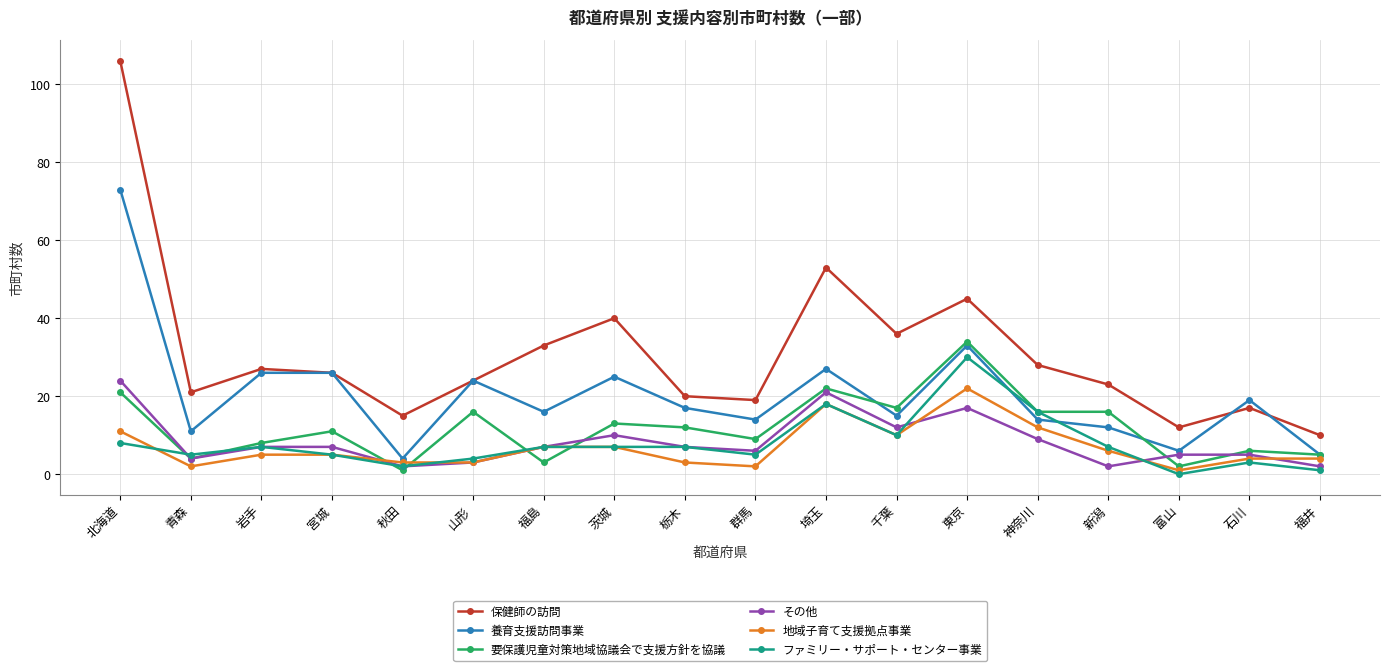

True or false: ファミリー・サポート・センター事業 has more than 0 interior local peaks.

True